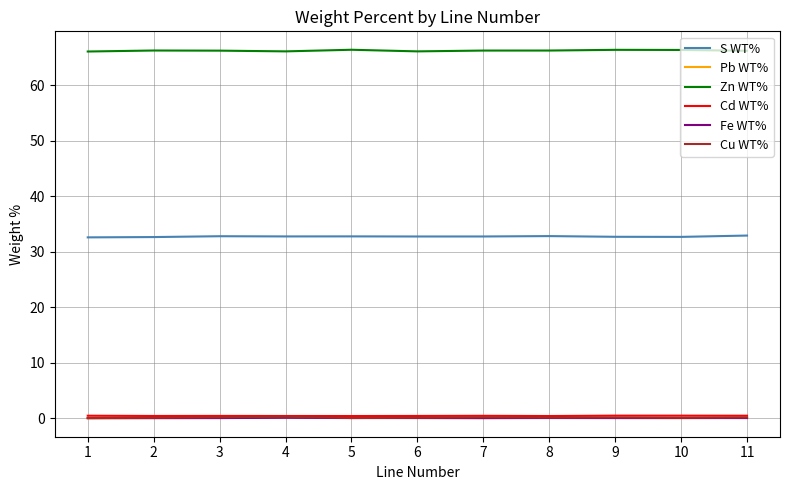

True or false: Fe WT% and S WT% intersect in this chart.

False